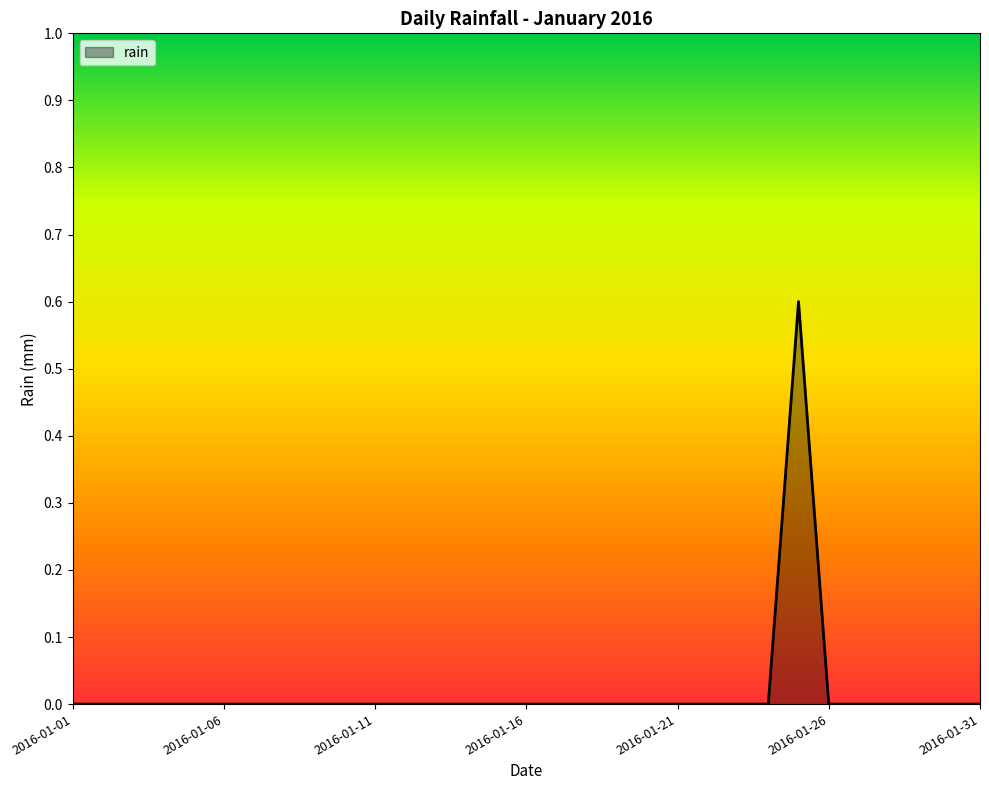

What is the difference between the maximum and minimum values?

0.6